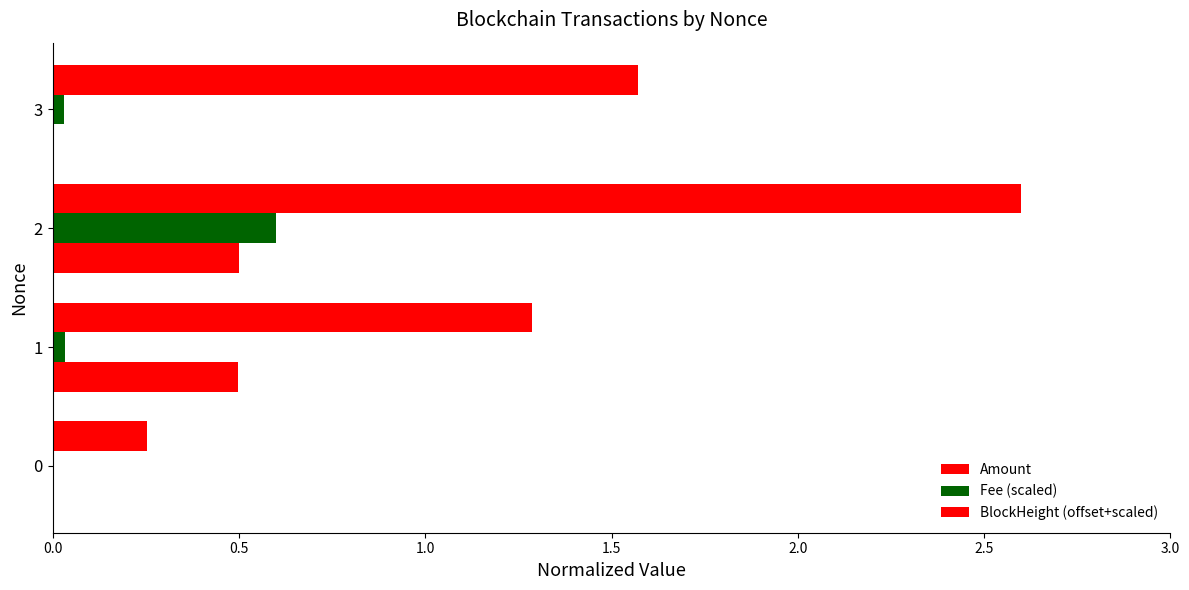

Rank the series by their maximum value, from lowest to highest.

BlockHeight (offset+scaled), Fee (scaled), Amount